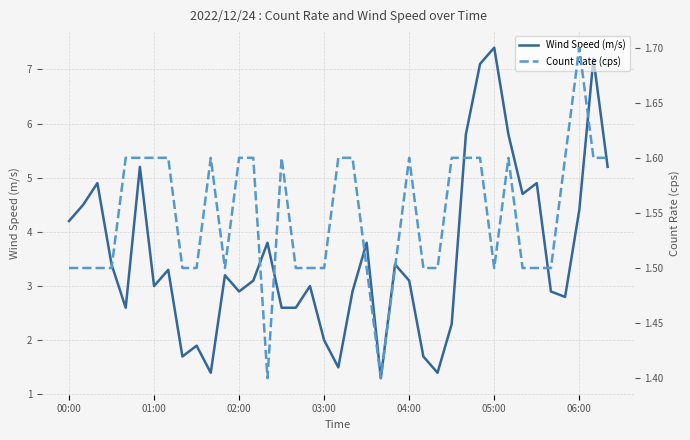

At which label does Wind Speed (m/s) reach its peak?

05:00